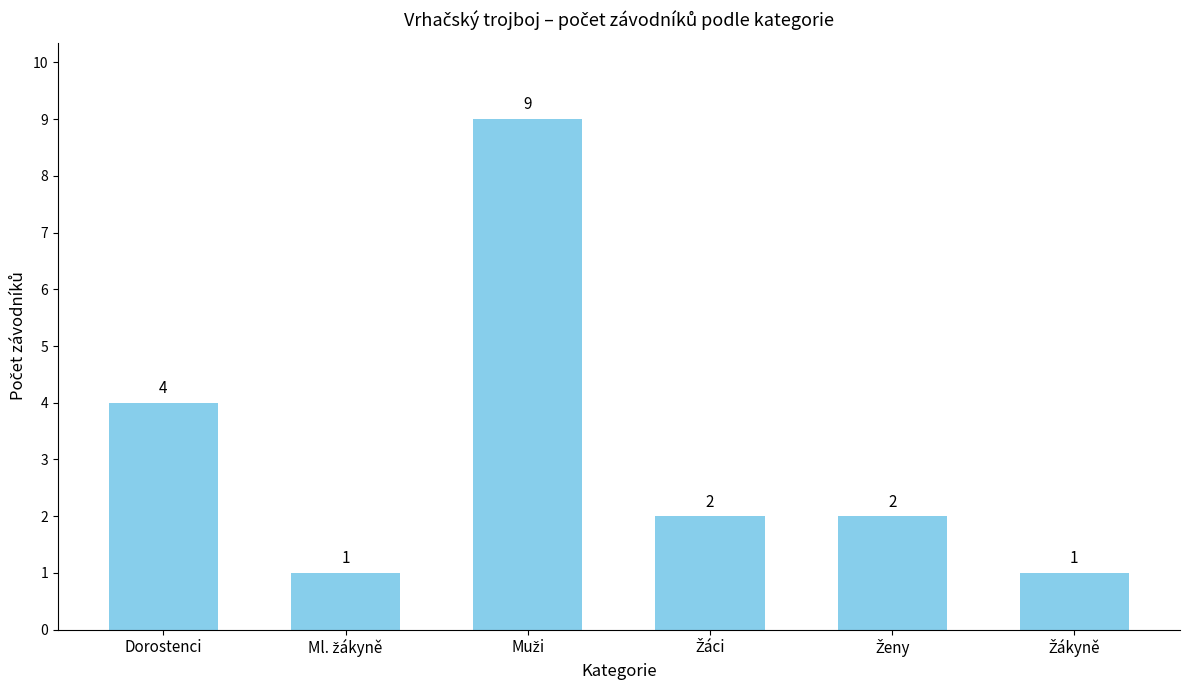

What is the average value?

3